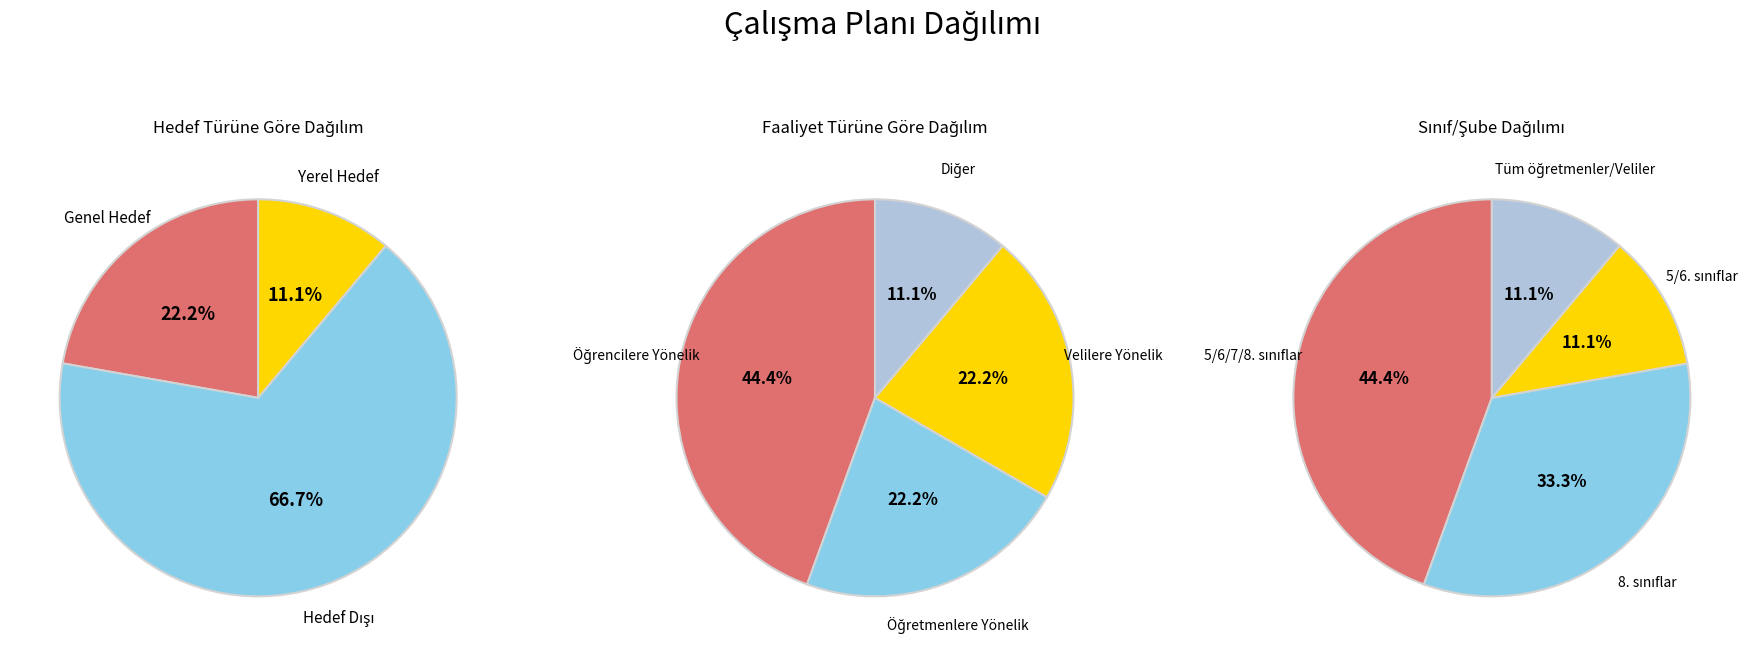

How much of the chart is everything except Genel Hedef?

77.8%